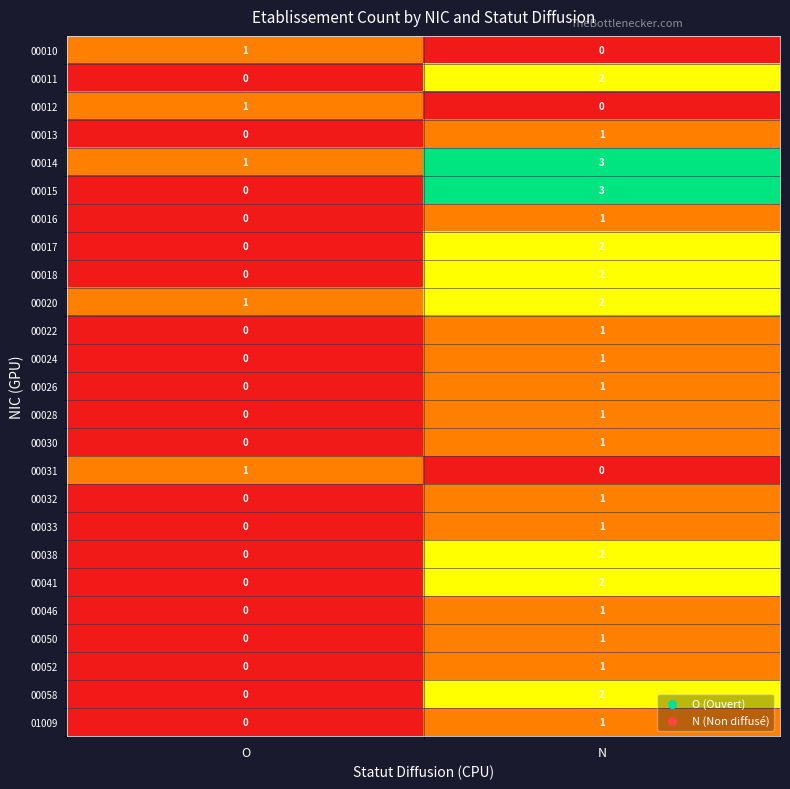

At which label is 00031 closest to 0?

N